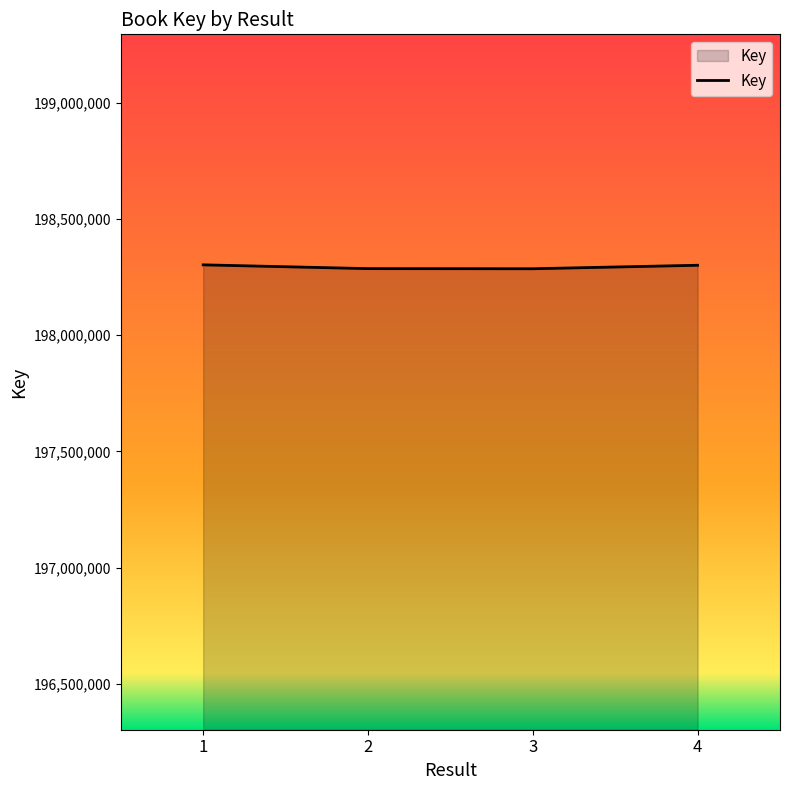

Is it true that the value at 3 is 348667689?

False